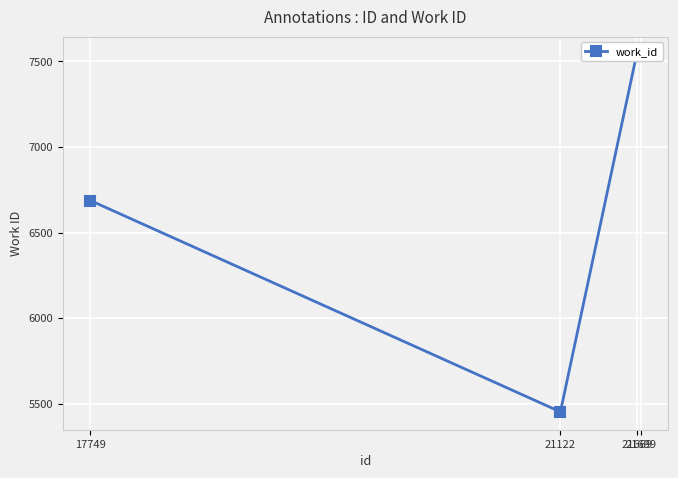

How many interior local valleys (lower than both neighbors) does the data have?

1